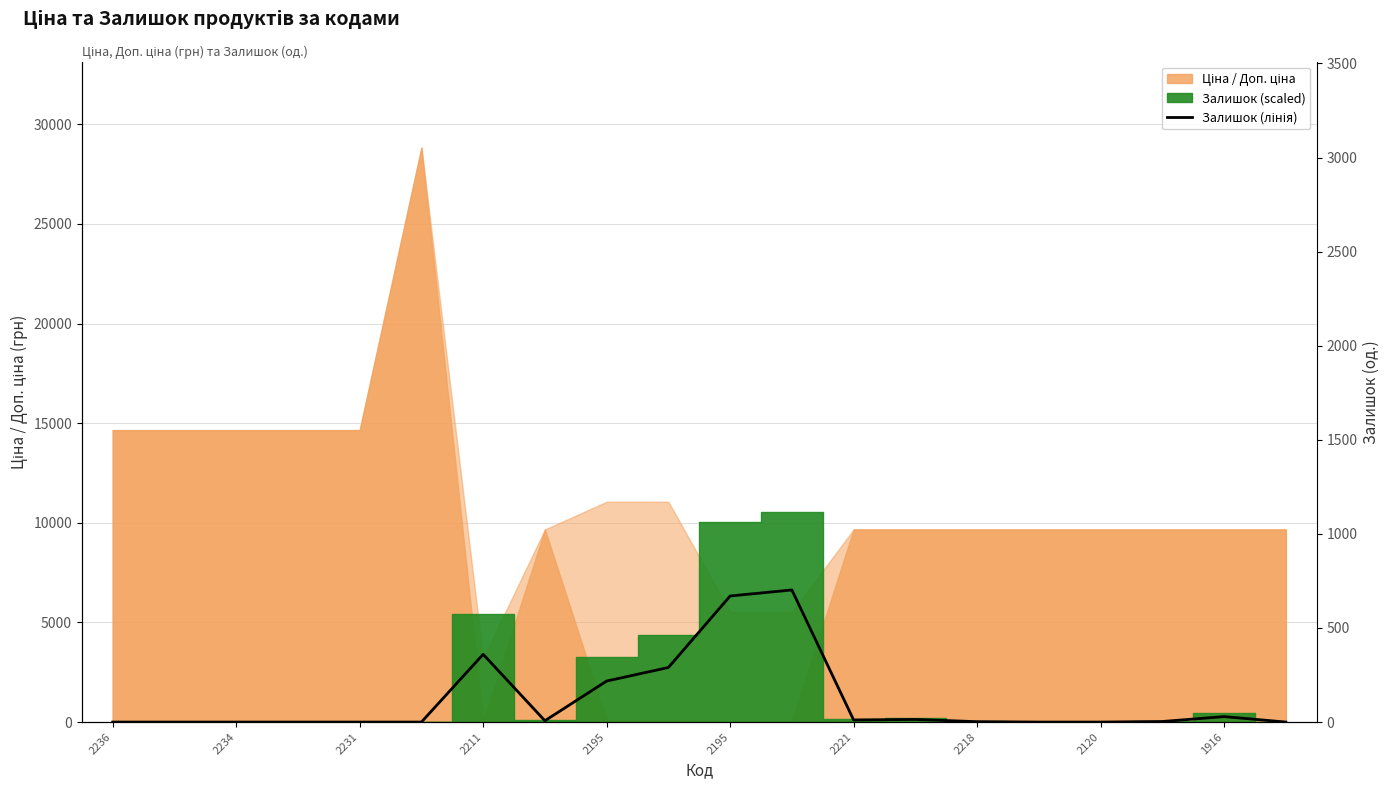

What is the difference between the second highest and minimum values?

670